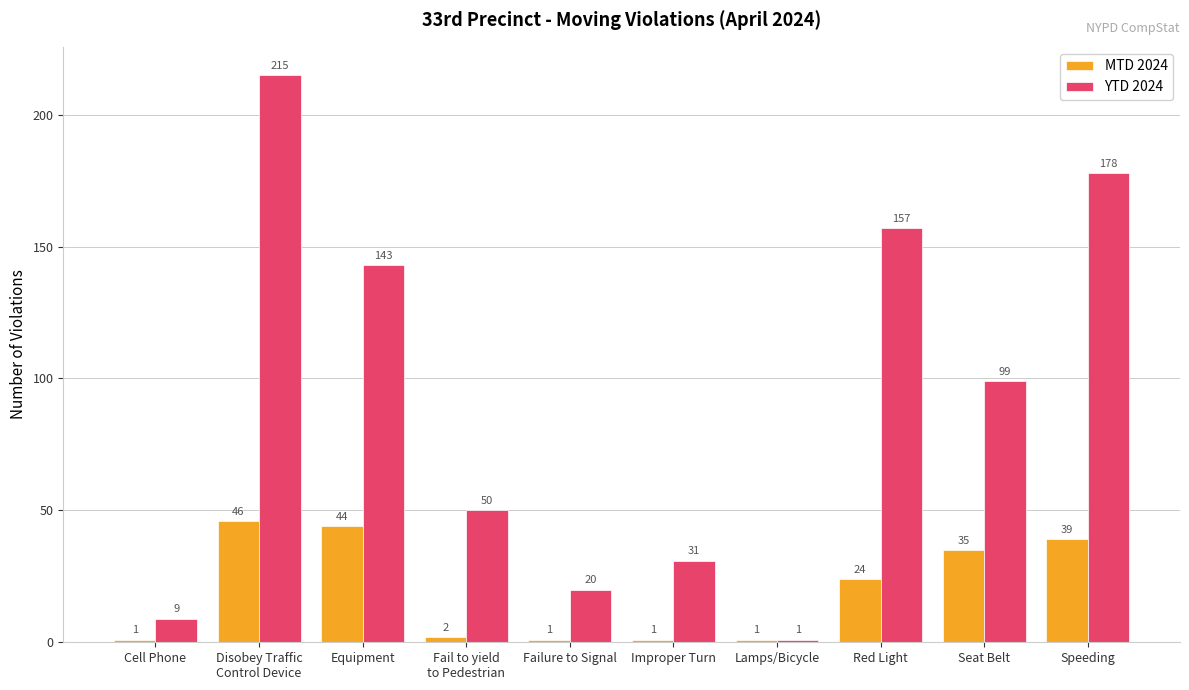

Reading left to right, what are all the values shown in this chart?

MTD 2024: 1	46	44	2	1	1	1	24	35	39
YTD 2024: 9	215	143	50	20	31	1	157	99	178